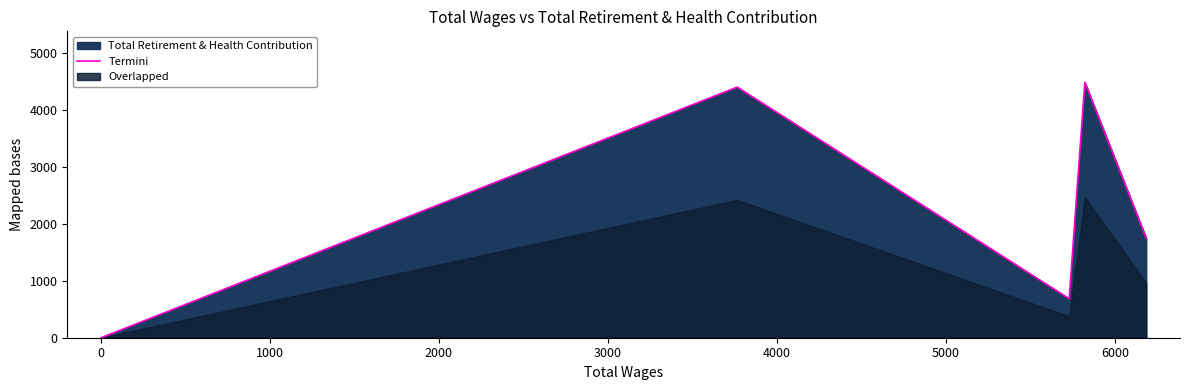

What is the highest value of the Termini series?

4489